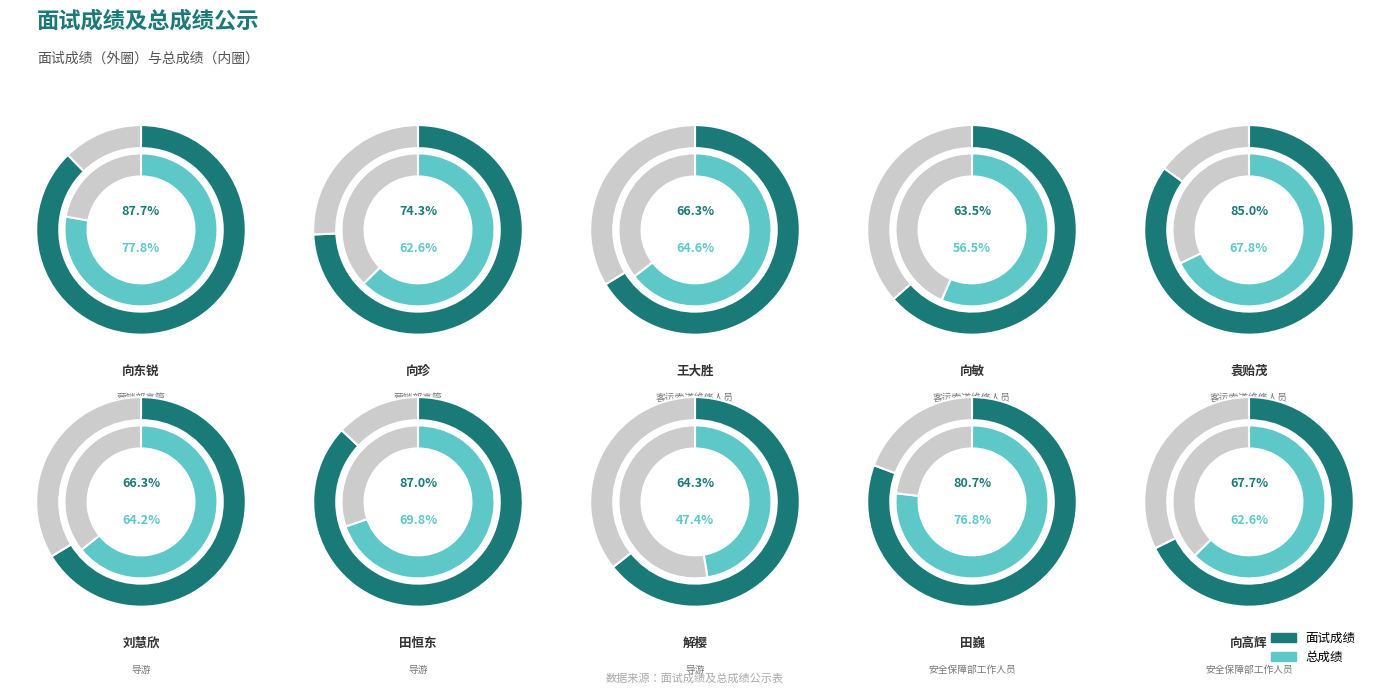

Does 向东锐 account for over 50% of the chart?

No